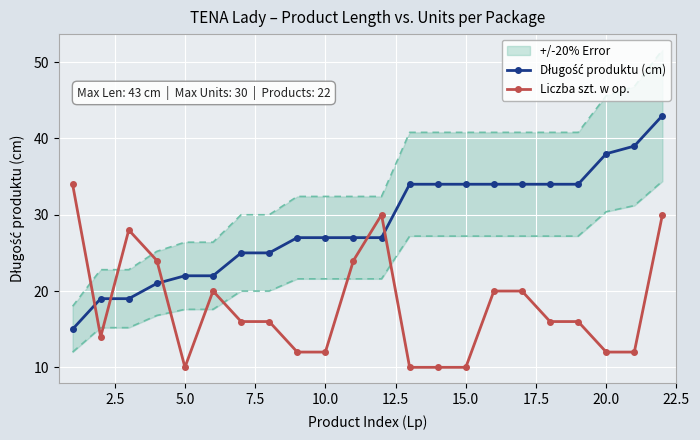

What is the value of the Długość produktu (cm) point at the 22nd from the left?

43